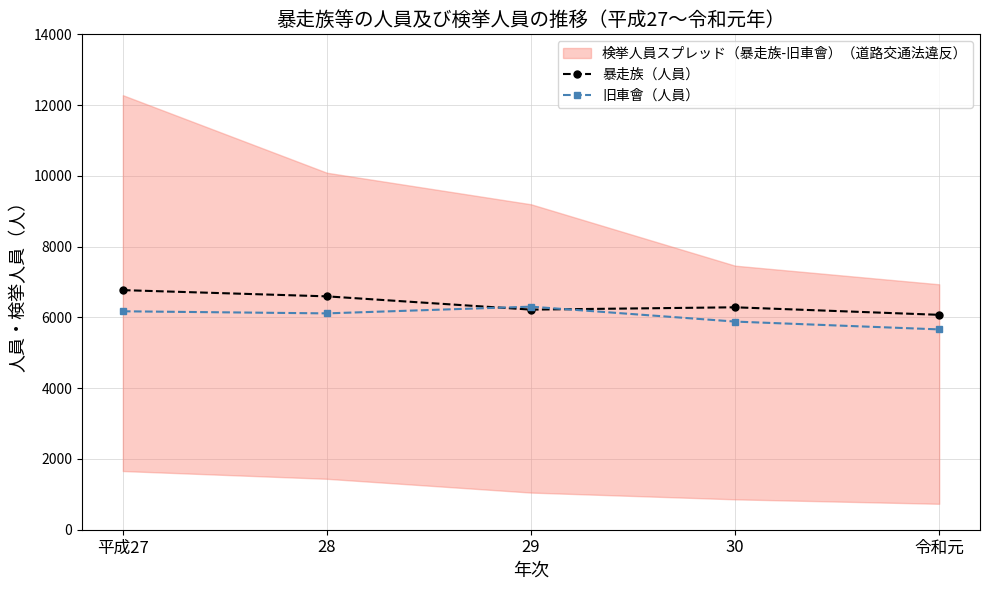

Rank the series by their maximum value, from highest to lowest.

暴走族（人員）, 旧車會（人員）